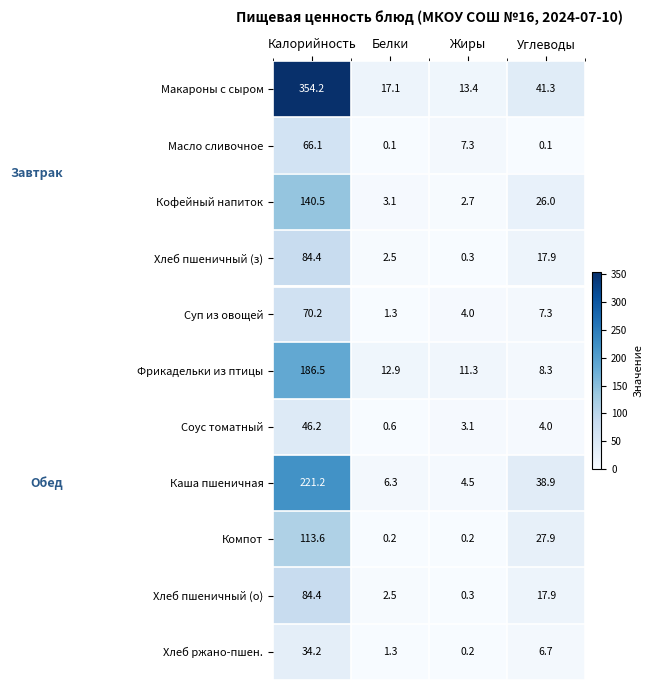

What is the sum of the Соус томатный values at Жиры and Углеводы?

7.1